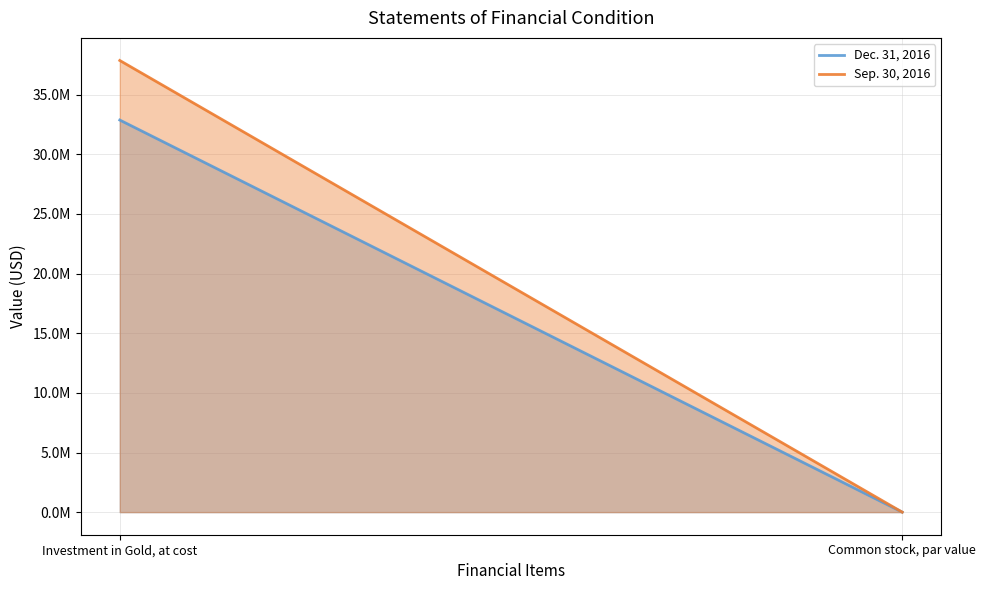

The value of Dec. 31, 2016 at Investment in Gold, at cost is 18788616. True or false?

False